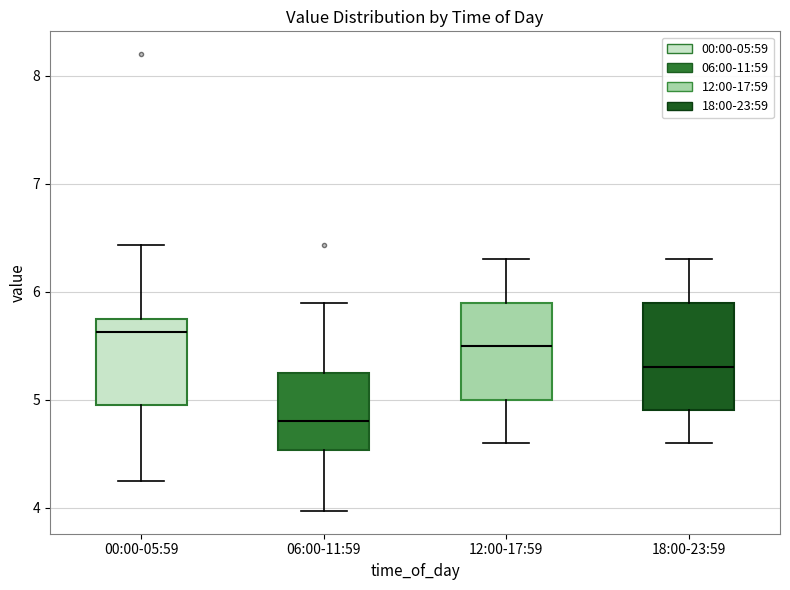

Where does the lower whisker of the box for 00:00-05:59 end on the y-axis? The values are not printed on the chart, so give them approximately, as read against the axis.

4.3